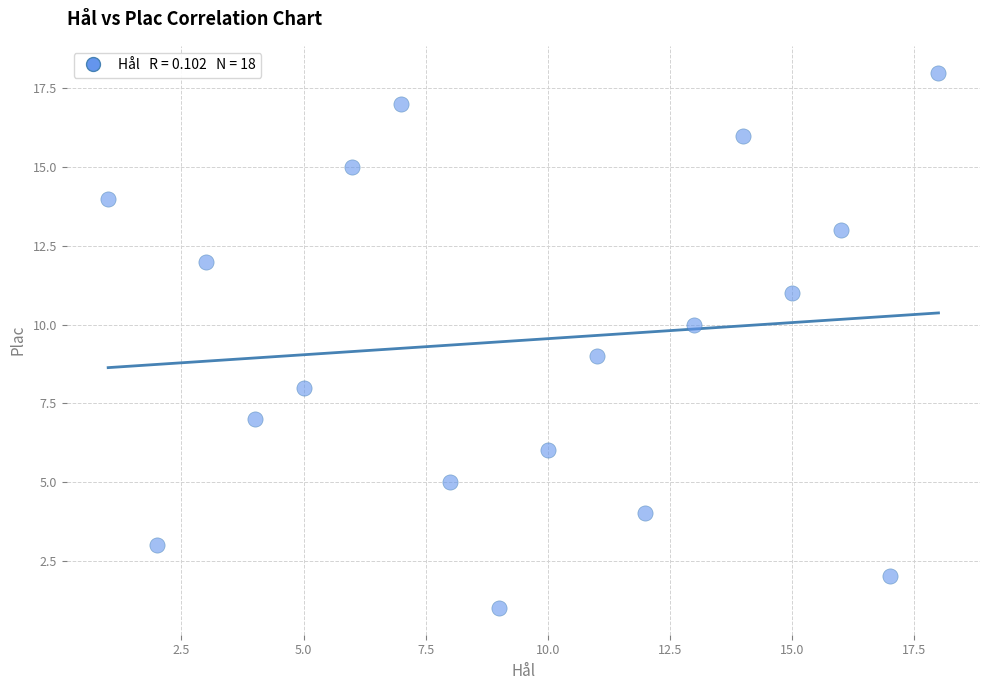

What is the range of X values (max minus min)?

17